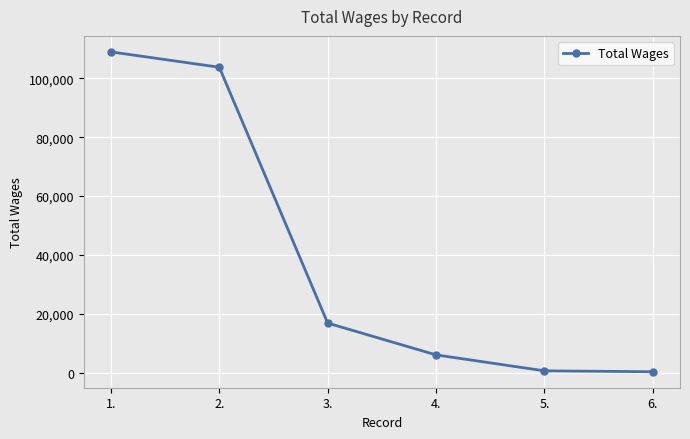

Read the value at 6., to the nearest 10.

320